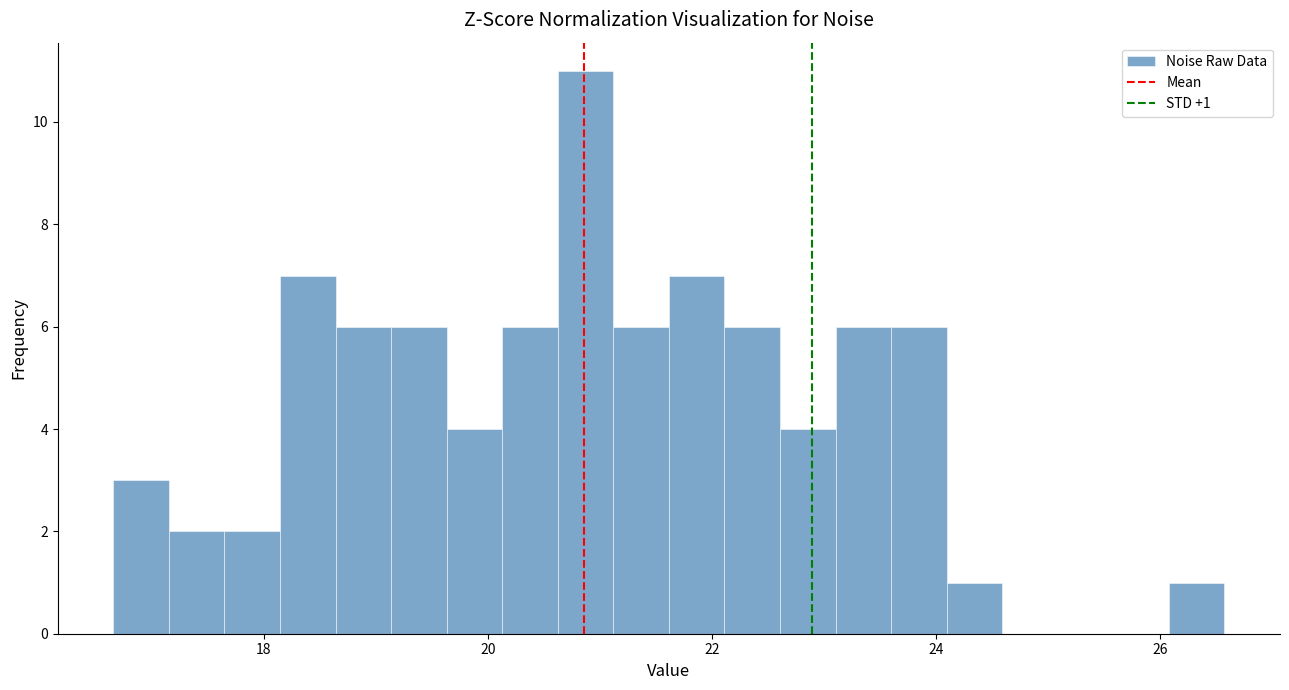

Read against the x-axis, roughly where is the centre of the tallest bar?

20.8